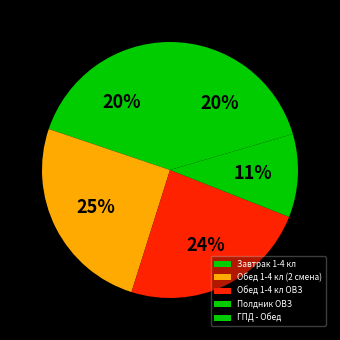

What is the total percentage of Завтрак 1-4 кл and Обед 1-4 кл ОВЗ?

43.7%